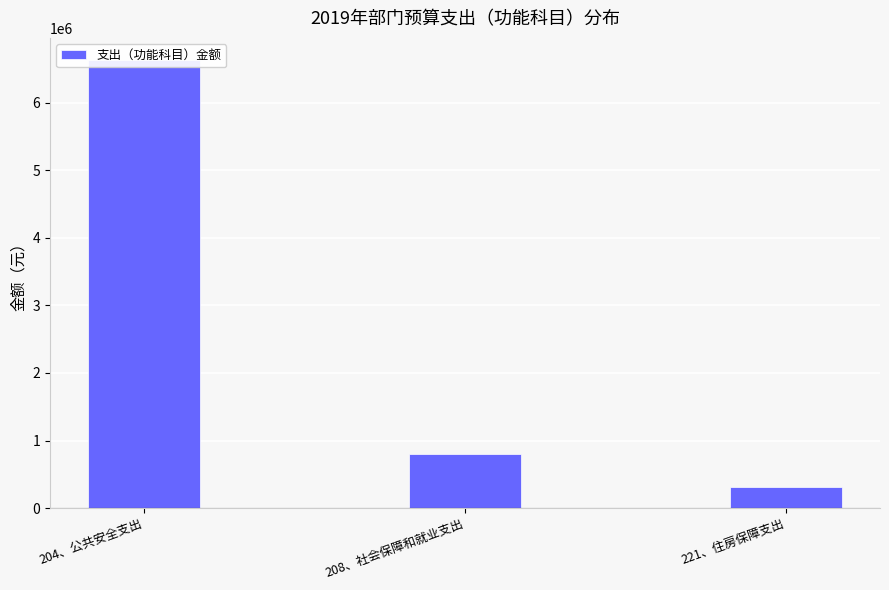

Does the chart contain stacked bars?

No